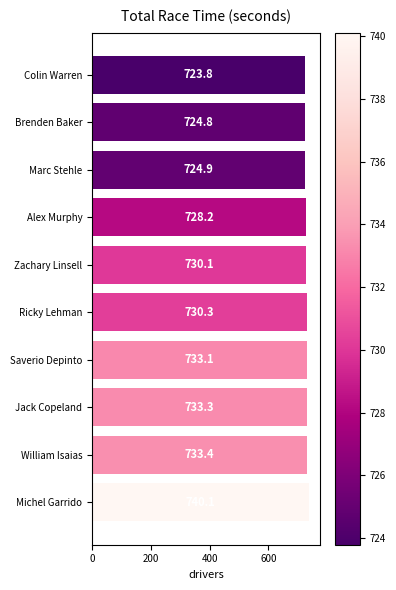

Does the chart contain stacked bars?

No